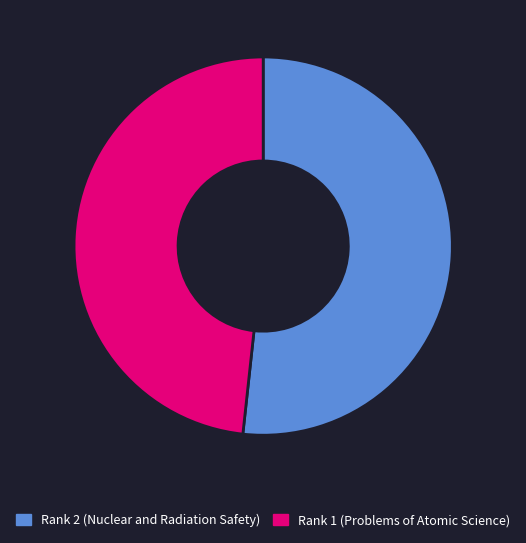

Which has a higher value, Rank 1 (Problems of Atomic Science) or Rank 2 (Nuclear and Radiation Safety)?

Rank 2 (Nuclear and Radiation Safety)